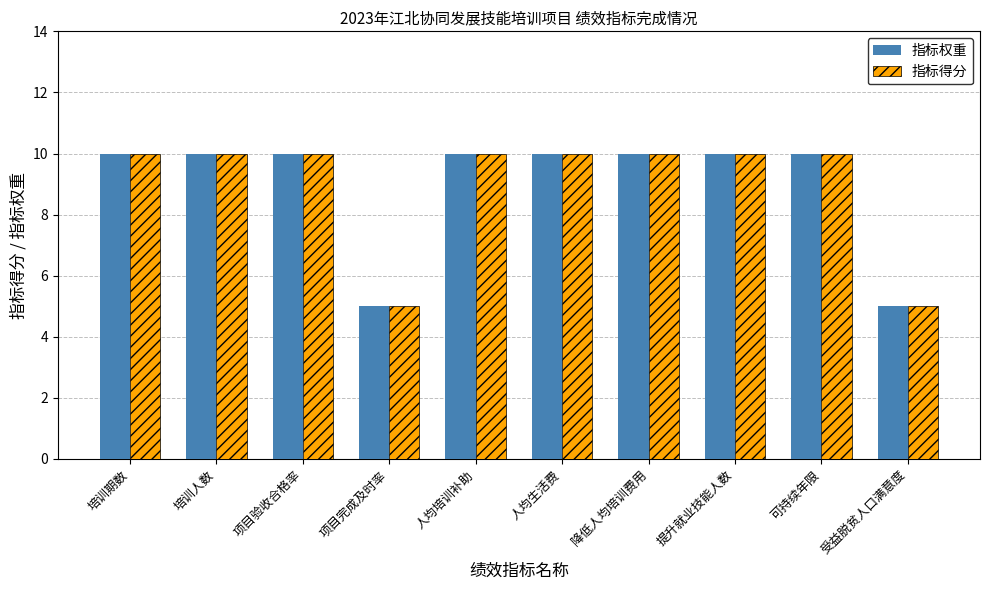

What position from the right is 培训人数?

9